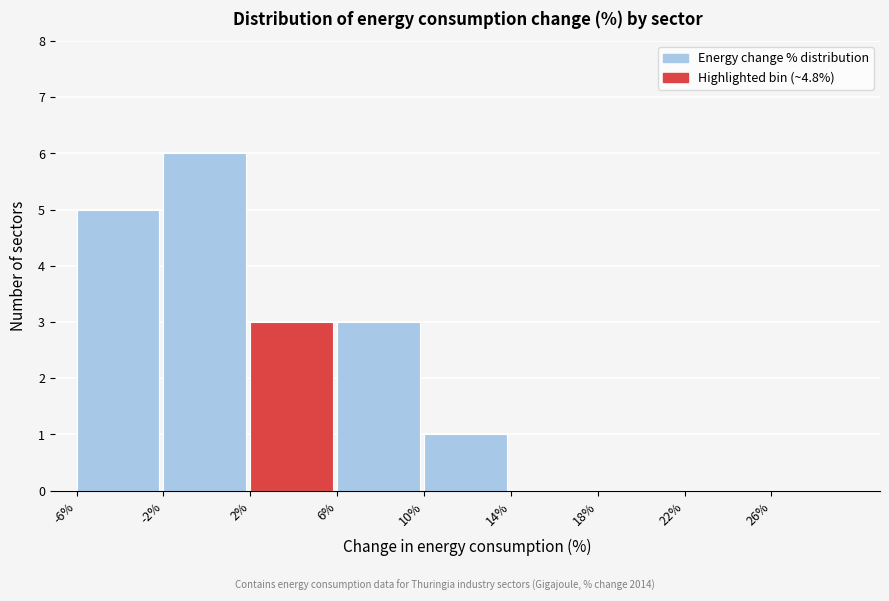

How tall is the bar that spans 6 to 10 on the x-axis? The values are not printed on the chart, so give them approximately, as read against the axis.

3